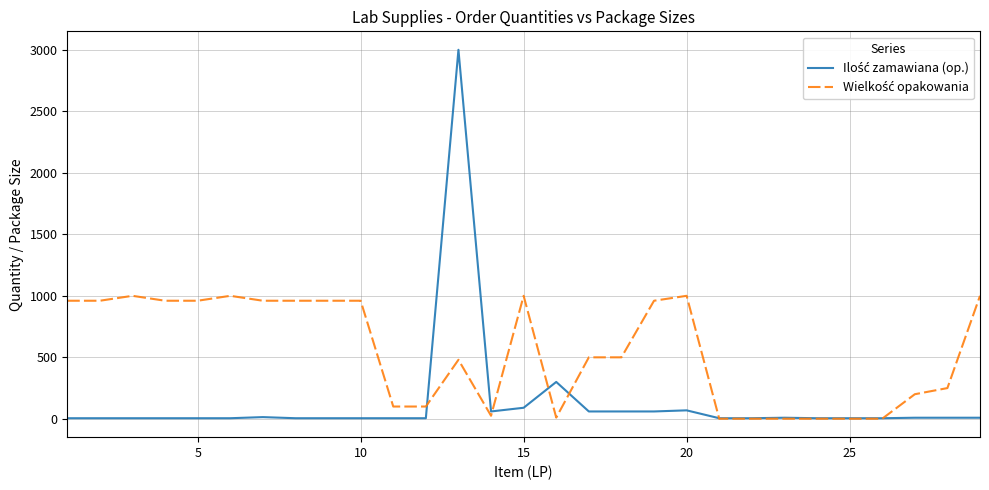

Does the chart display data point markers on the line(s)?

No